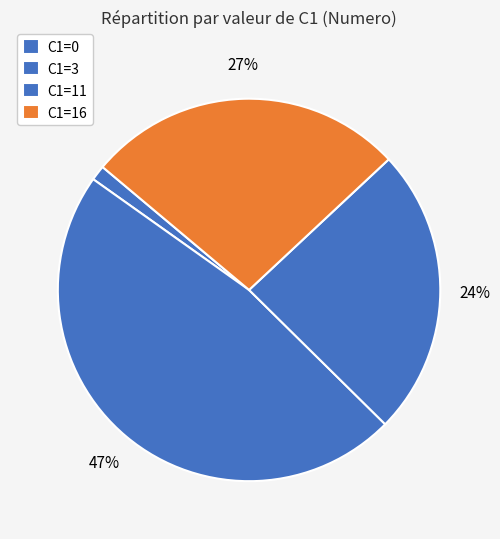

How many slices are in this pie chart?

4